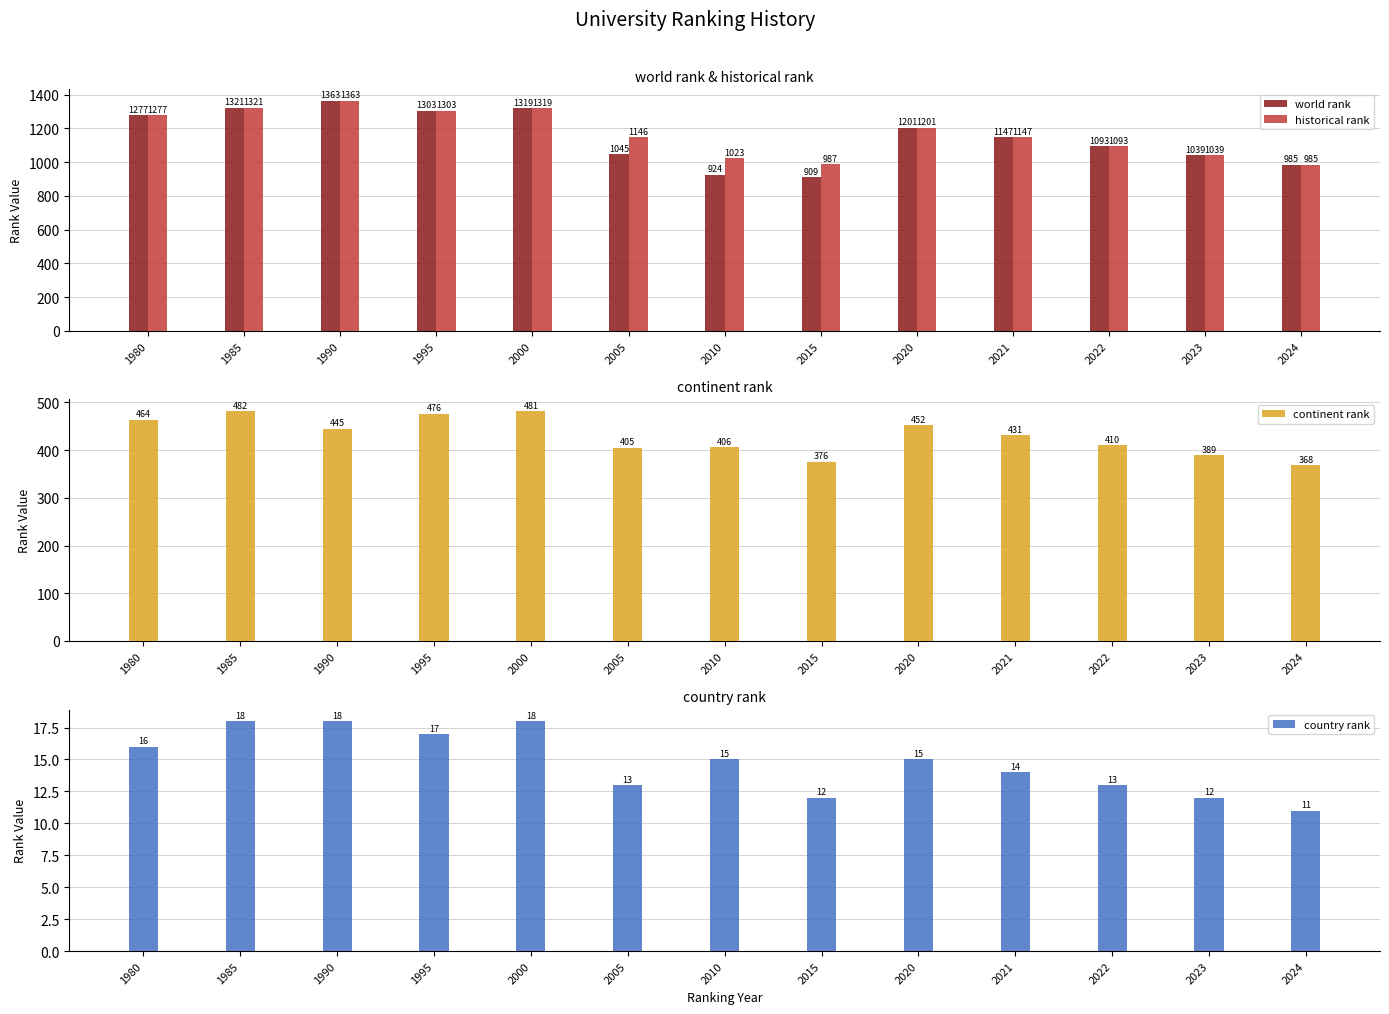

Where does the world rank series first go above 1147?

1980